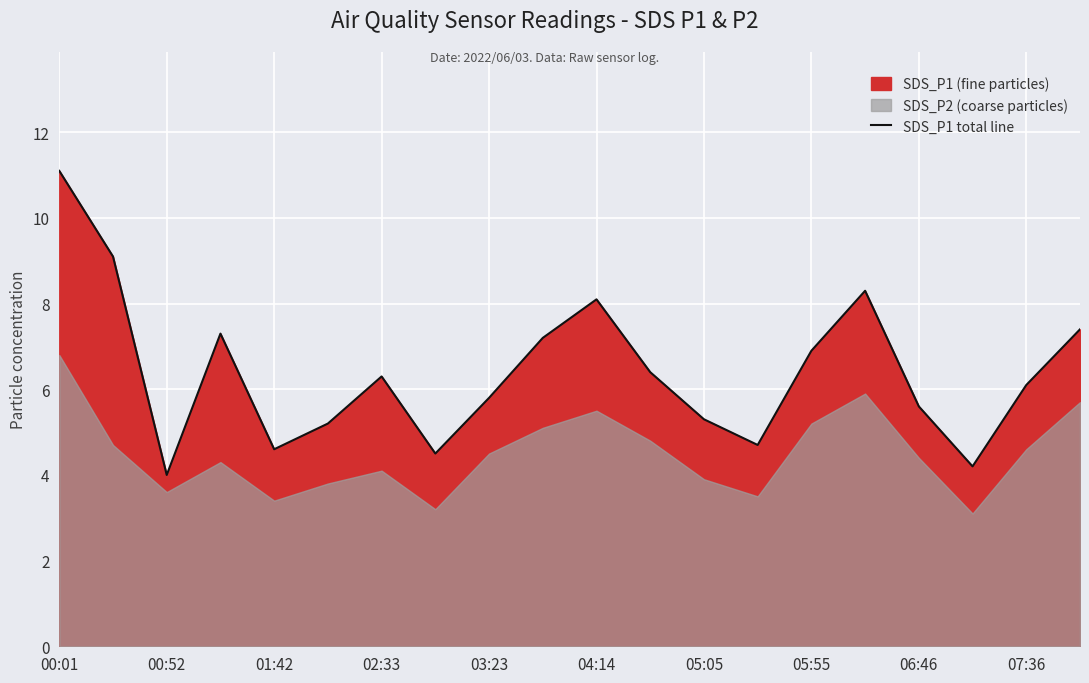

True or false: SDS_P1 total line has a value of 4.0 at 00:52.

True